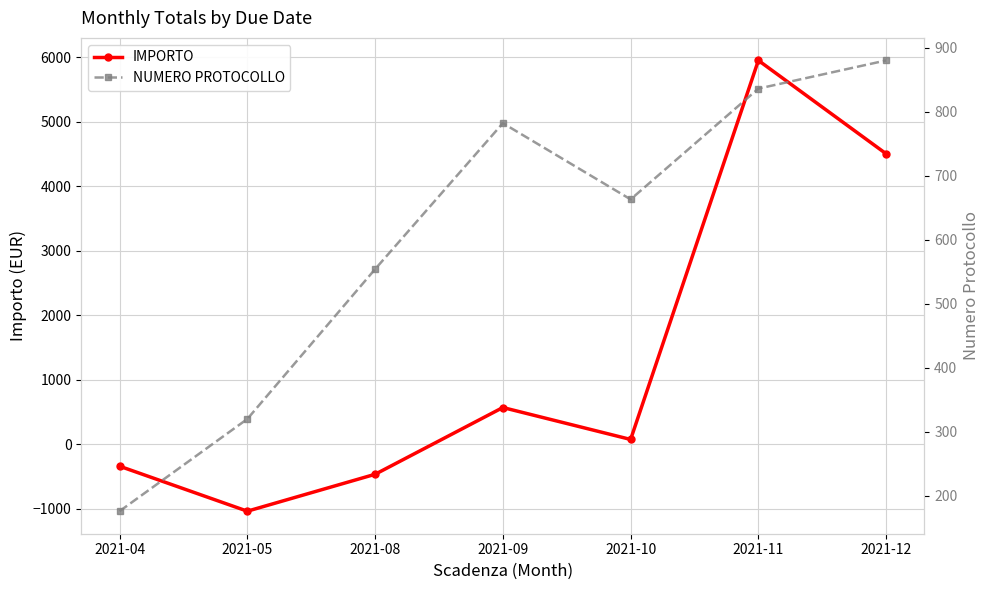

What is the total value across all series at 2021-11?

6785.3